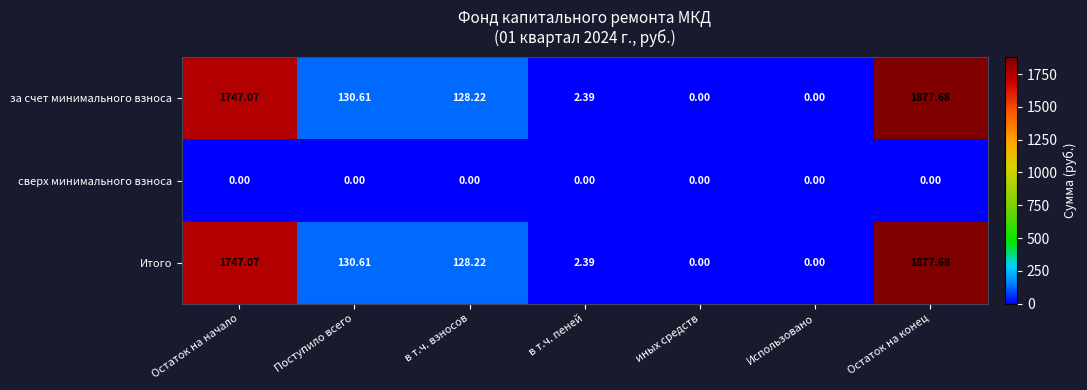

Is the value of Итого at в т.ч. взносов greater than the value of за счет минимального взноса at Остаток на начало?

No